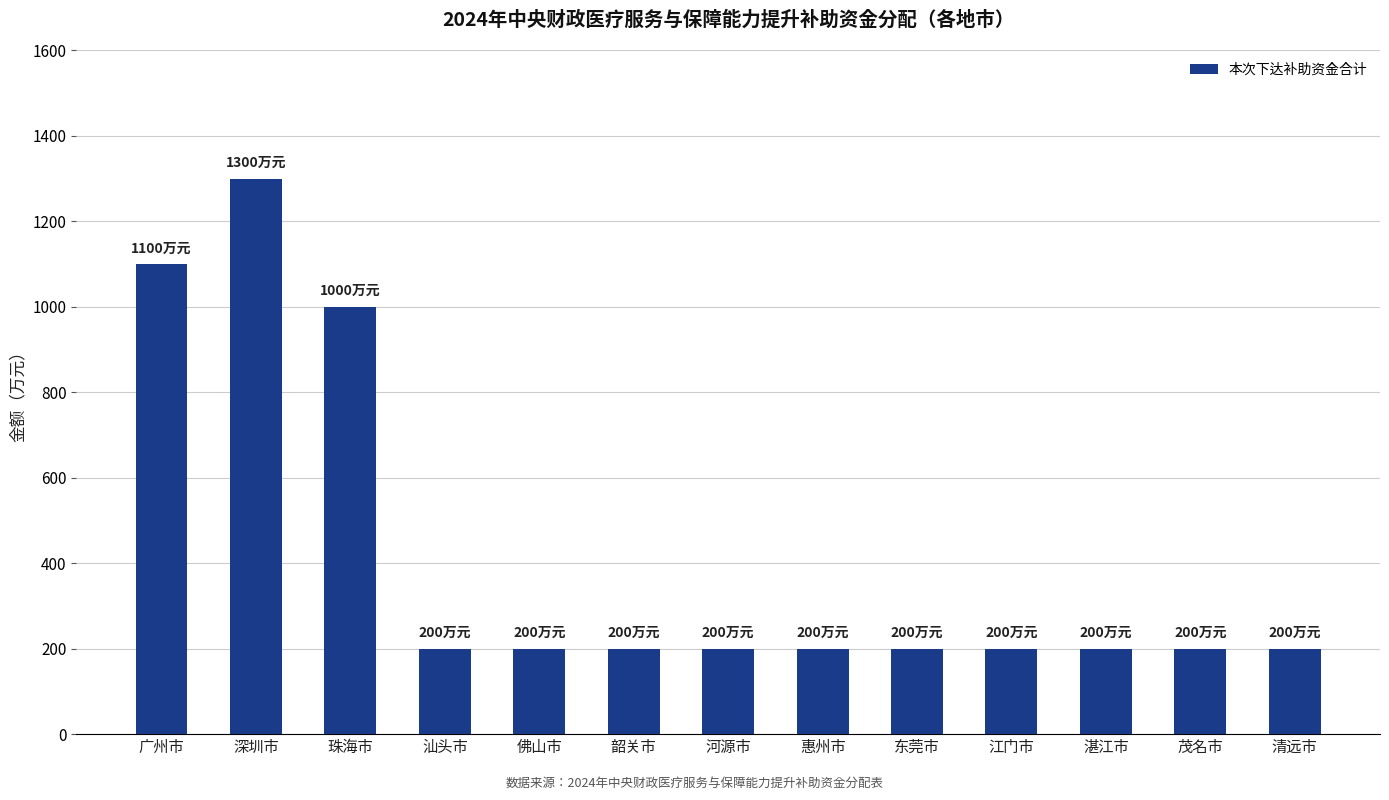

What position from the left is 珠海市?

3